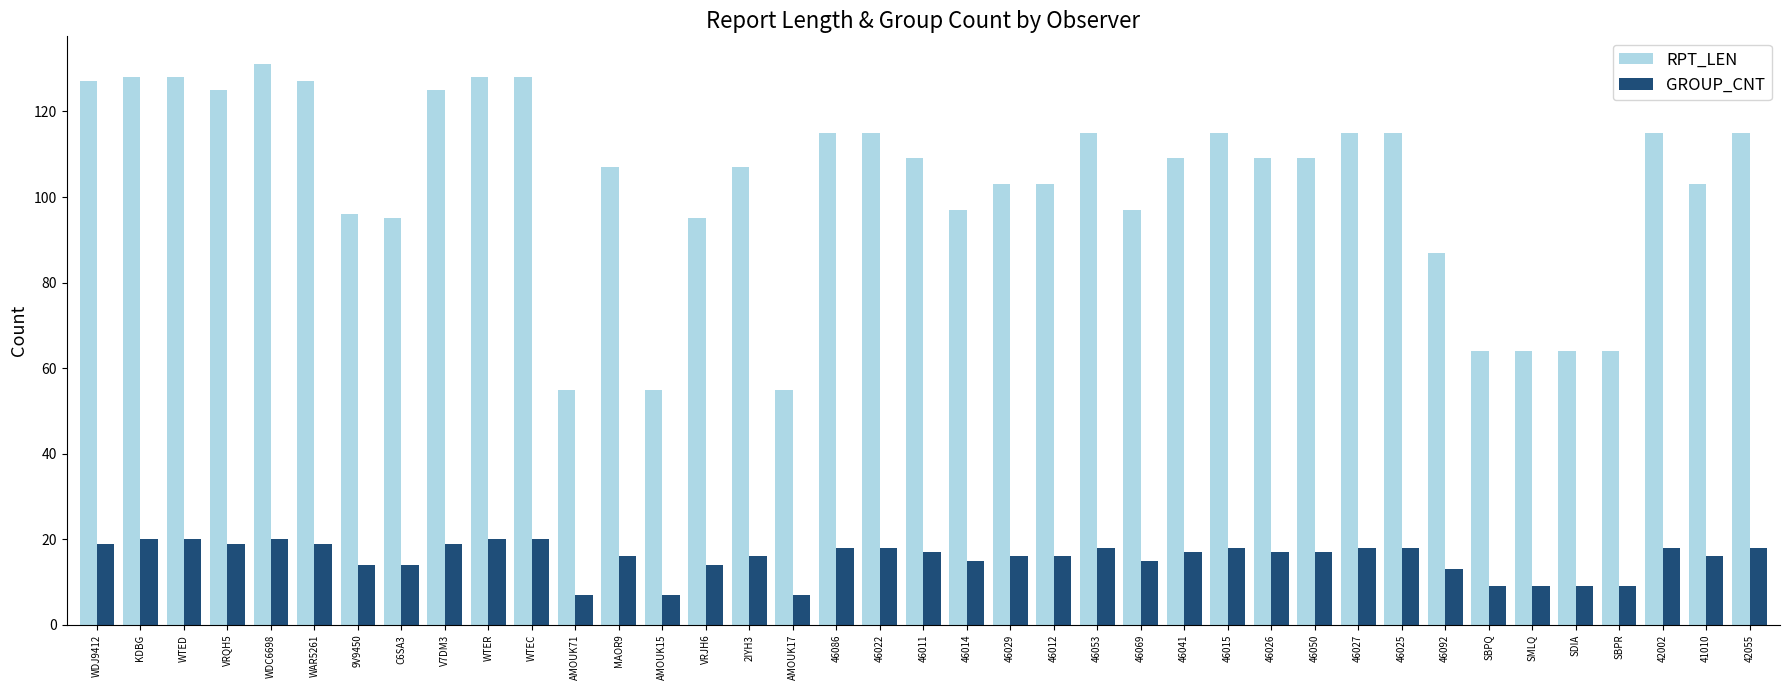

How many distinct data groups are displayed?

2